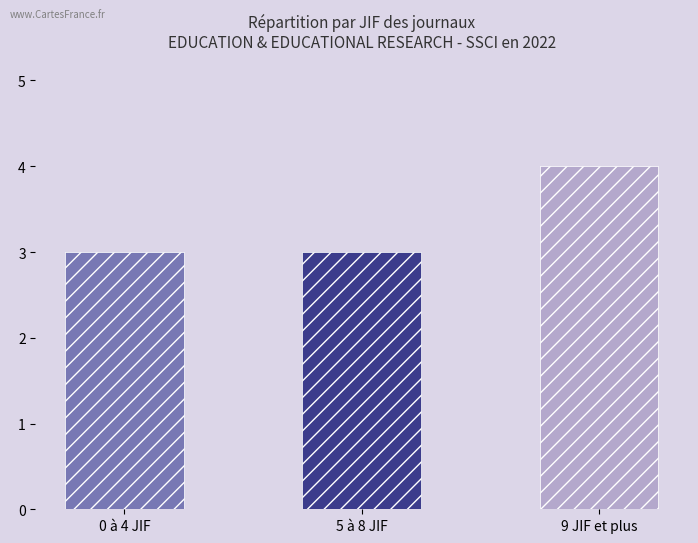

What value does the data have at 0 à 4 JIF?

3